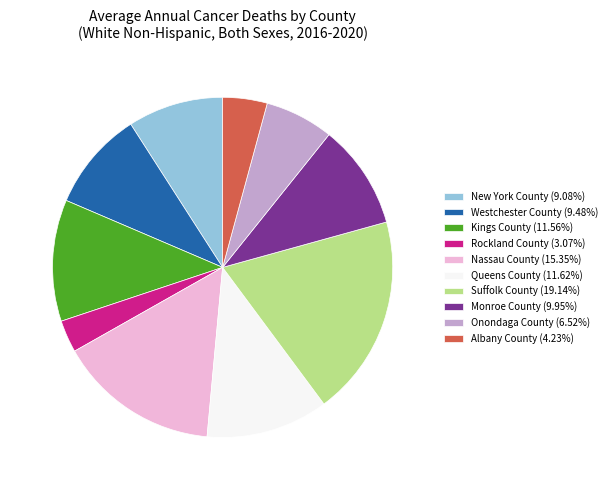

True or false: Albany County accounts for 4% of the total.

True